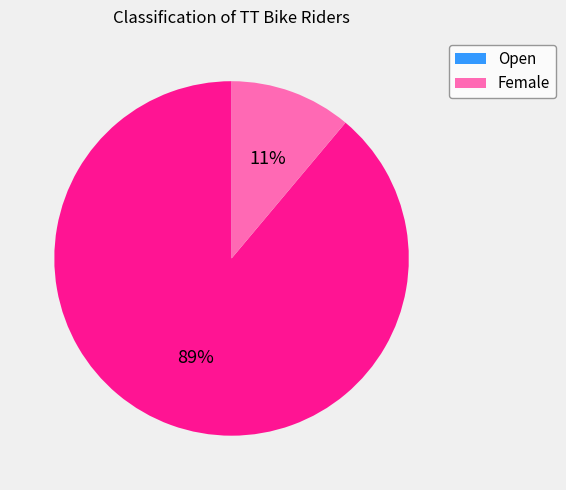

Which category has the smallest portion of the pie?

Female